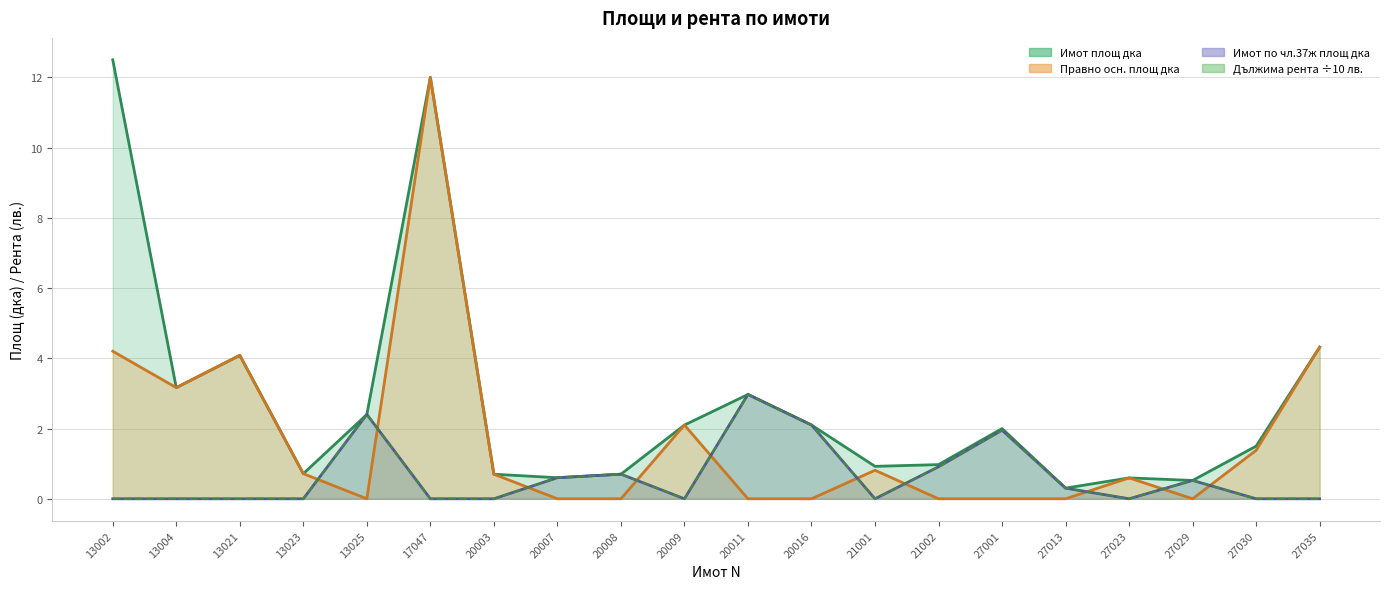

Between 13002 and 20003, which is larger?

13002